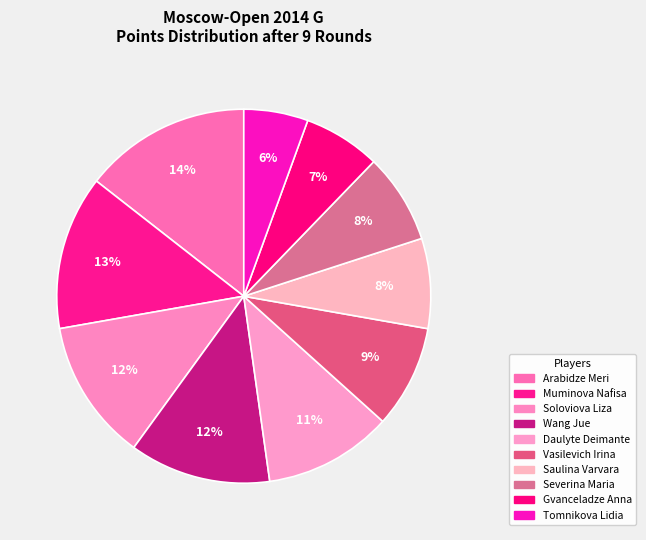

Which slice is the smallest?

Tomnikova Lidia